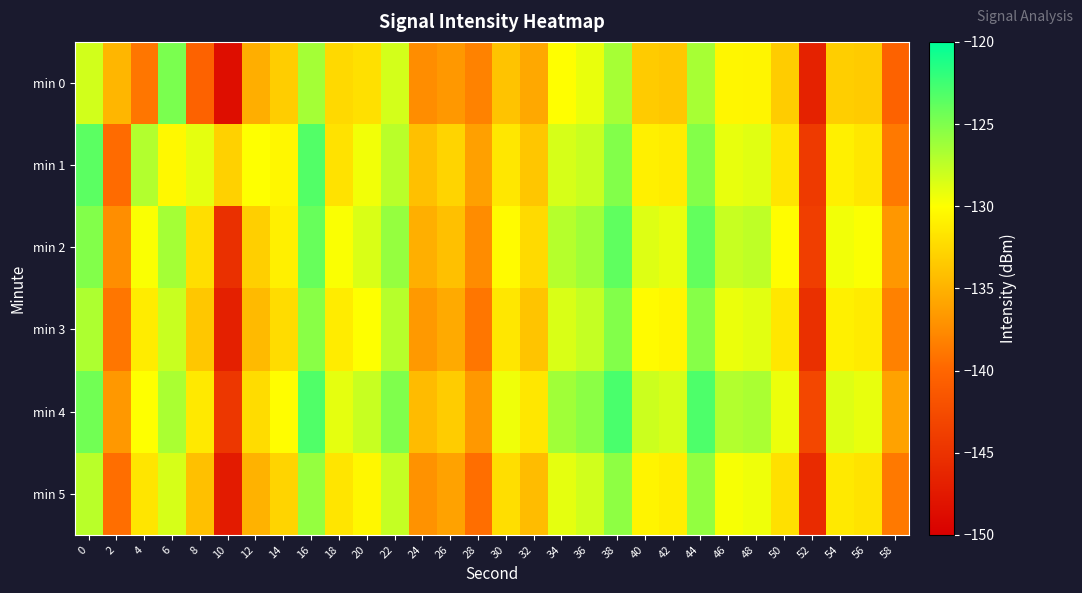

Reading right to left, what are all the values shown in this chart?

min 0: 58=-140.3	56=-133.4	54=-133.2	52=-146.6	50=-133.3	48=-130.6	46=-130.6	44=-126.6	42=-133.6	40=-133.4	38=-126.5	36=-129.2	34=-130.1	32=-135.6	30=-133.9	28=-138.1	26=-136.7	24=-137.4	22=-128.3	20=-132.0	18=-132.5	16=-126.5	14=-133.2	12=-135.3	10=-148.6	8=-140.3	6=-124.8	4=-138.9	2=-134.8	0=-128.2
min 1: 58=-138.7	56=-131.5	54=-131.0	52=-144.2	50=-131.7	48=-128.8	46=-129.1	44=-125.2	42=-131.2	40=-130.9	38=-125.1	36=-127.9	34=-128.4	32=-133.7	30=-131.5	28=-136.2	26=-132.8	24=-134.1	22=-127.3	20=-129.5	18=-131.9	16=-123.2	14=-130.5	12=-130.0	10=-133.0	8=-129.0	6=-130.5	4=-127.0	2=-139.6	0=-123.6
min 2: 58=-136.8	56=-129.9	54=-129.5	52=-143.8	50=-130.1	48=-127.5	46=-127.8	44=-123.9	42=-129.1	40=-128.7	38=-123.8	36=-126.3	34=-127.1	32=-132.4	30=-130.2	28=-137.5	26=-134.1	24=-135.2	22=-125.9	20=-128.5	18=-129.8	16=-124.1	14=-131.0	12=-133.1	10=-145.2	8=-132.1	6=-126.5	4=-129.8	2=-137.4	0=-125.1
min 3: 58=-138.2	56=-131.3	54=-130.9	52=-145.2	50=-131.5	48=-128.9	46=-129.2	44=-125.3	42=-130.6	40=-130.2	38=-125.1	36=-127.7	34=-128.5	32=-133.8	30=-131.6	28=-138.9	26=-135.5	24=-136.6	22=-127.2	20=-130.0	18=-131.2	16=-125.4	14=-132.3	12=-134.5	10=-146.8	8=-133.6	6=-127.9	4=-131.2	2=-138.9	0=-126.8
min 4: 58=-136.0	56=-129.1	54=-128.7	52=-143.0	50=-129.3	48=-126.7	46=-127.0	44=-123.1	42=-128.4	40=-128.0	38=-122.9	36=-125.5	34=-126.3	32=-131.6	30=-129.4	28=-136.7	26=-133.3	24=-134.4	22=-125.0	20=-127.8	18=-129.0	16=-123.2	14=-130.1	12=-132.3	10=-144.6	8=-131.4	6=-126.7	4=-130.0	2=-136.7	0=-124.5
min 5: 58=-138.7	56=-131.8	54=-131.4	52=-145.7	50=-132.0	48=-129.4	46=-129.7	44=-125.8	42=-131.1	40=-130.7	38=-125.6	36=-128.2	34=-129.0	32=-134.3	30=-132.1	28=-139.4	26=-136.0	24=-137.1	22=-127.7	20=-130.5	18=-131.7	16=-125.9	14=-132.8	12=-135.0	10=-147.3	8=-134.1	6=-128.4	4=-131.7	2=-139.4	0=-127.3